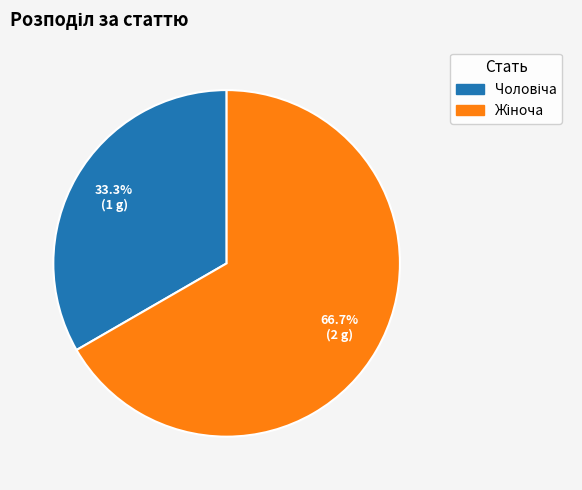

Is there any slice that represents more than half of the pie?

Yes